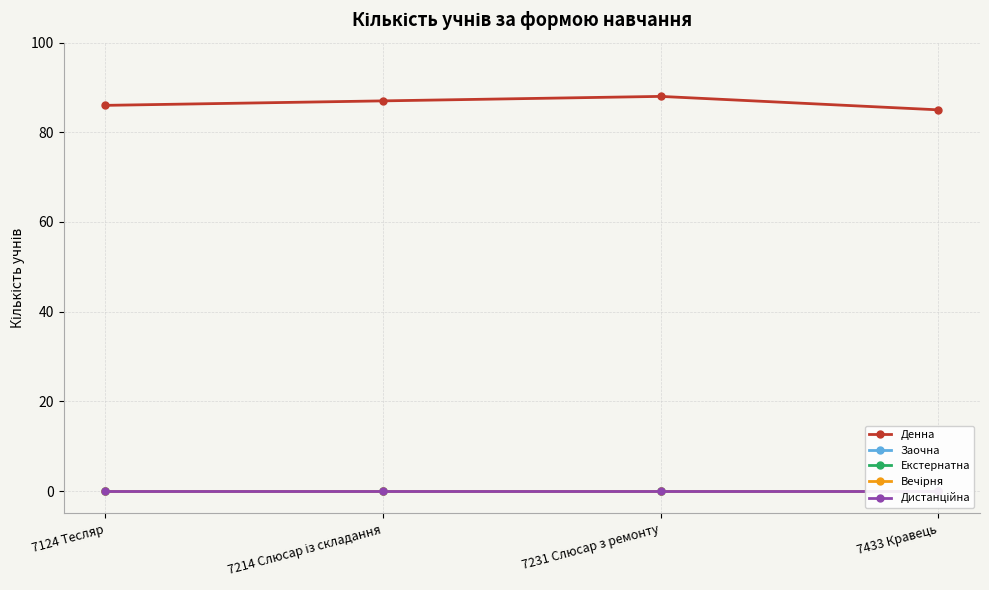

What are all the series names shown in the legend?

Денна, Заочна, Екстернатна, Вечірня, Дистанційна